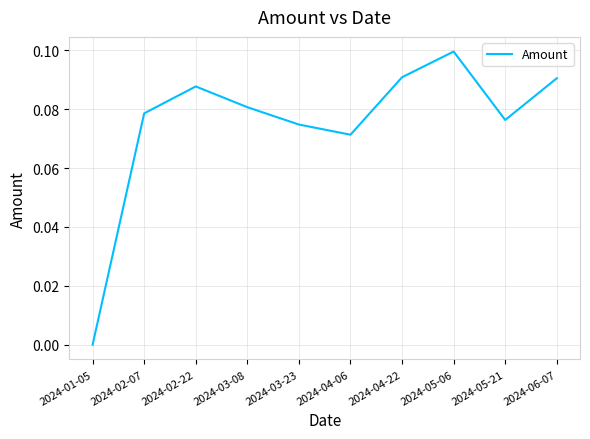

What position from the right is 2024-03-08?

7